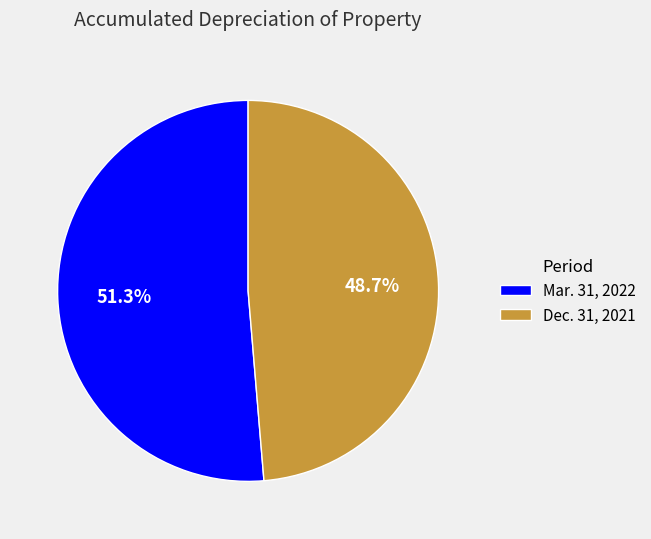

What percentage do Dec. 31, 2021 and Mar. 31, 2022 together represent?

100.0%